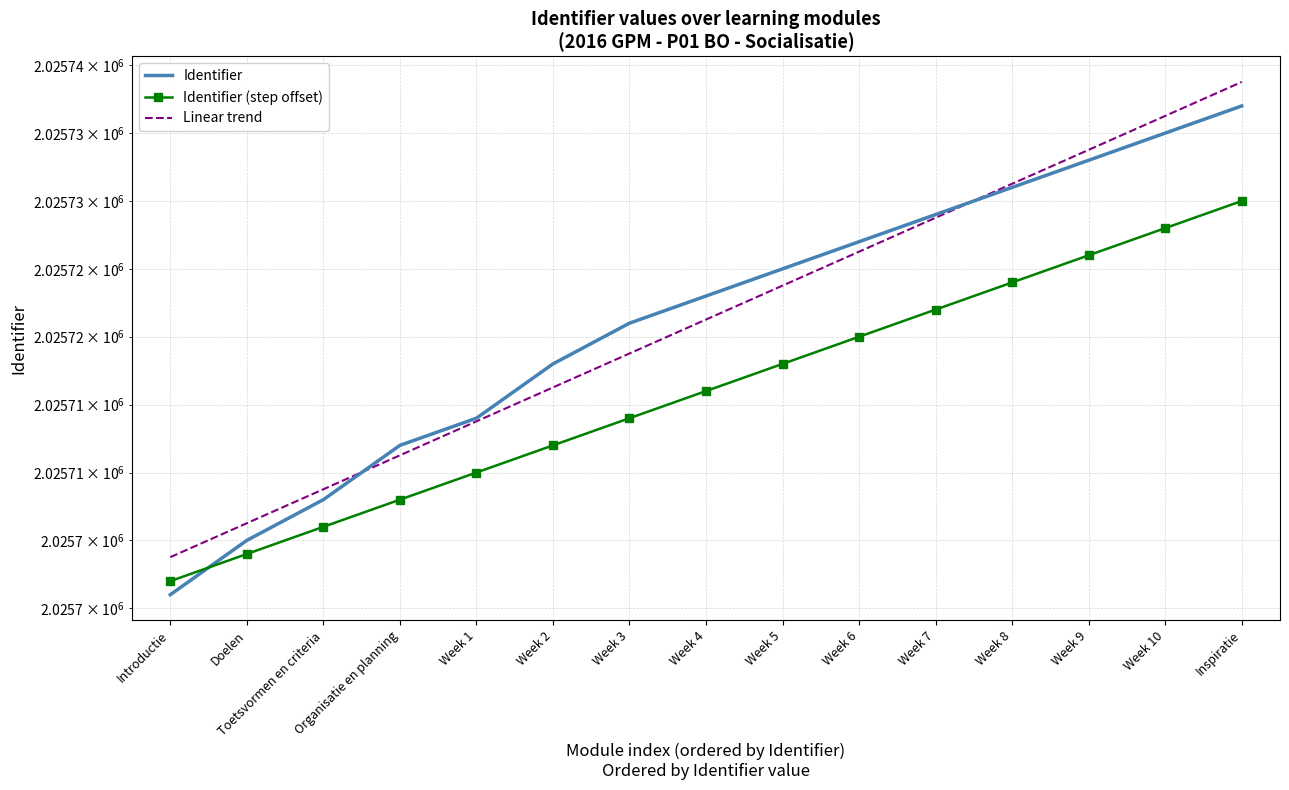

Is this an area chart (filled region under the line)?

No